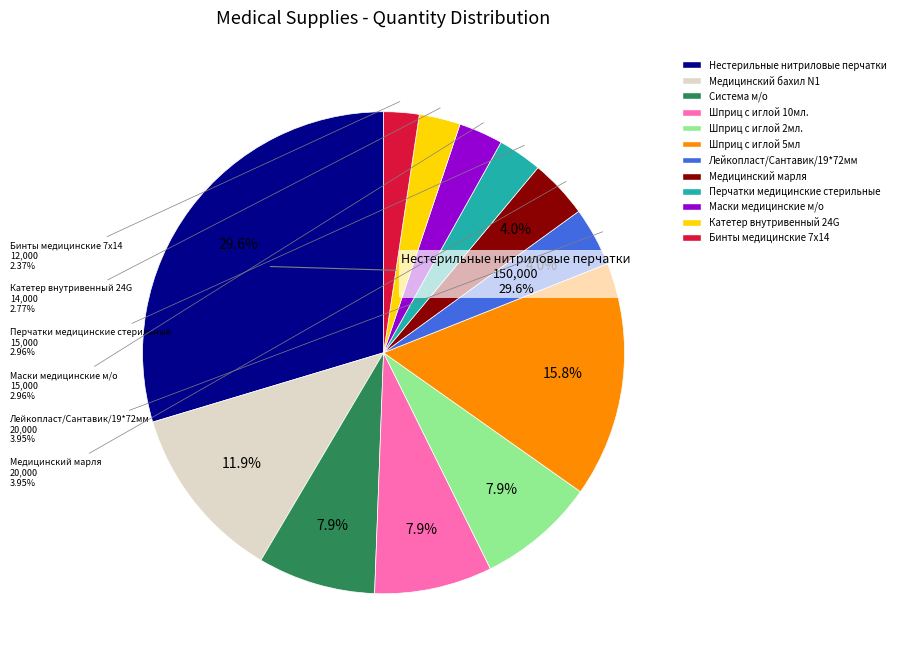

Does Медицинский марля account for over 50% of the chart?

No